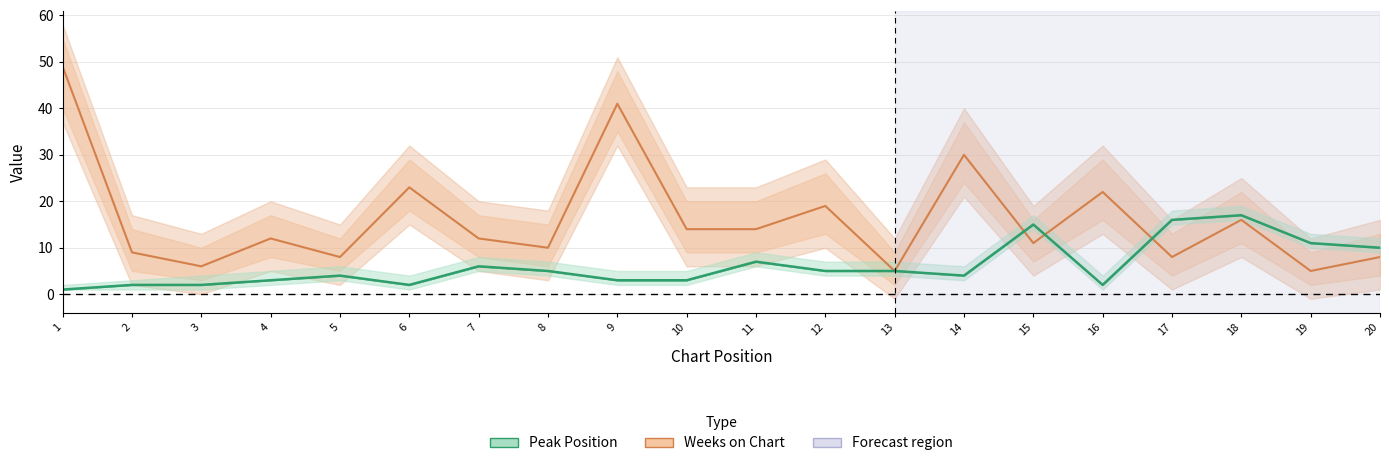

What value does the Peak Position series have at 12?

5